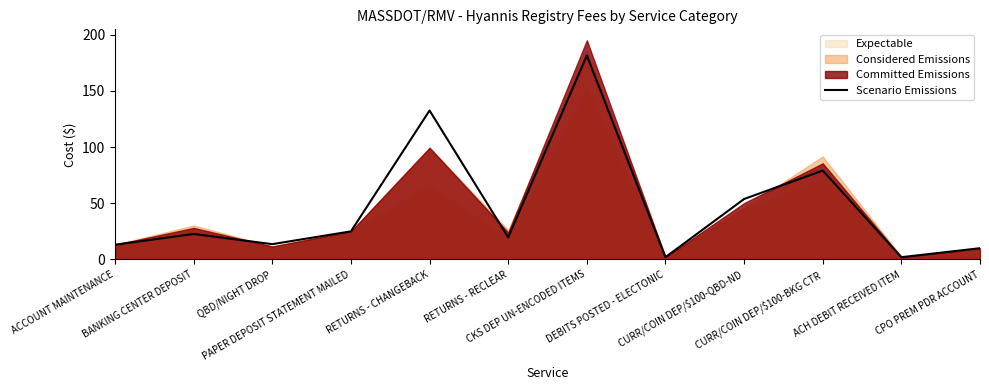

What is the change in value from RETURNS - CHANGEBACK to DEBITS POSTED - ELECTONIC?

-130.6